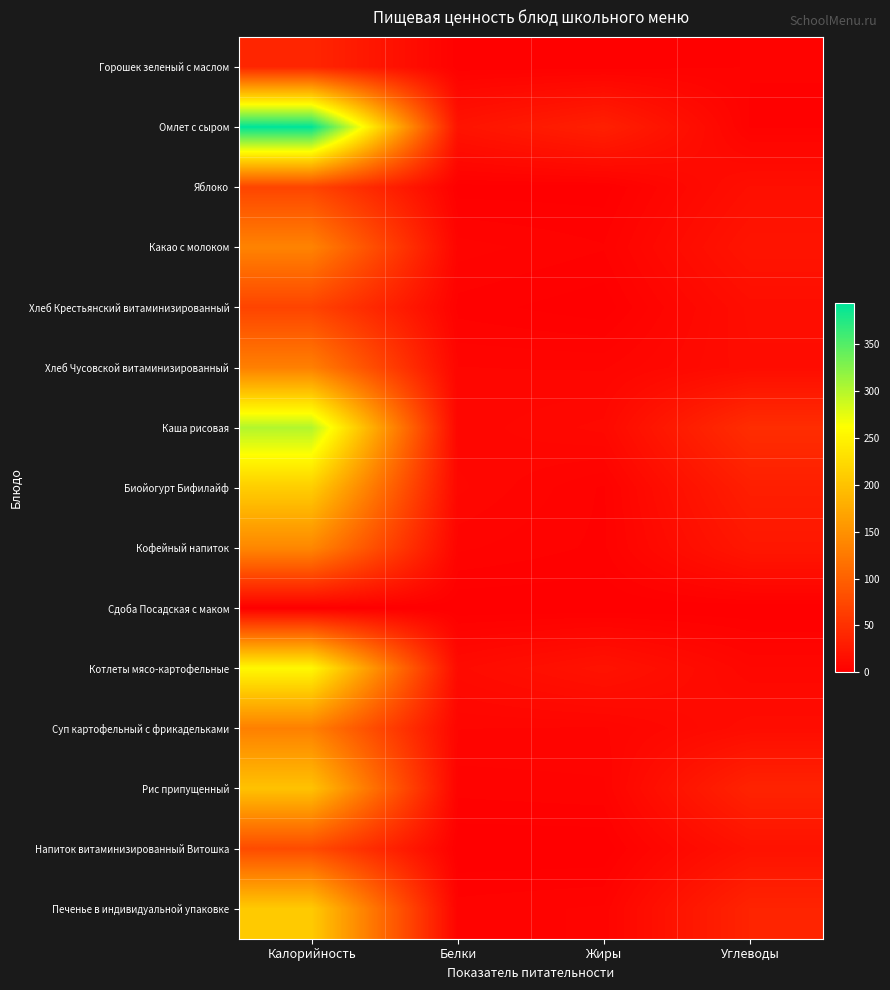

Reading left to right, what are all the values shown in this chart?

Горошек зеленый с маслом: Калорийность=39.4	Белки=1.8	Жиры=2.2	Углеводы=3.1
Омлет с сыром: Калорийность=393.8	Белки=20.3	Жиры=33.4	Углеводы=2.9
Яблоко: Калорийность=71.0	Белки=0.6	Жиры=0.6	Углеводы=15.7
Какао с молоком: Калорийность=135.6	Белки=5.4	Жиры=3.2	Углеводы=21.3
Хлеб Крестьянский витаминизированный: Калорийность=70.1	Белки=2.4	Жиры=0.3	Углеводы=14.5
Хлеб Чусовской витаминизированный: Калорийность=132.0	Белки=6.2	Жиры=5.9	Углеводы=13.4
Каша рисовая: Калорийность=302.5	Белки=6.7	Жиры=9.8	Углеводы=46.8
Биойогурт Бифилайф: Калорийность=211.7	Белки=8.1	Жиры=2.8	Углеводы=31.9
Кофейный напиток: Калорийность=139.3	Белки=5.0	Жиры=2.7	Углеводы=23.9
Сдоба Посадская с маком: Калорийность=0.0	Белки=0.0	Жиры=0.0	Углеводы=0.0
Котлеты мясо-картофельные: Калорийность=255.6	Белки=11.7	Жиры=19.7	Углеводы=7.9
Суп картофельный с фрикадельками: Калорийность=132.0	Белки=6.2	Жиры=5.9	Углеводы=13.4
Рис припущенный: Калорийность=199.9	Белки=3.6	Жиры=4.3	Углеводы=36.7
Напиток витаминизированный Витошка: Калорийность=77.6	Белки=0.0	Жиры=0.0	Углеводы=19.0
Печенье в индивидуальной упаковке: Калорийность=208.5	Белки=3.8	Жиры=4.9	Углеводы=37.2